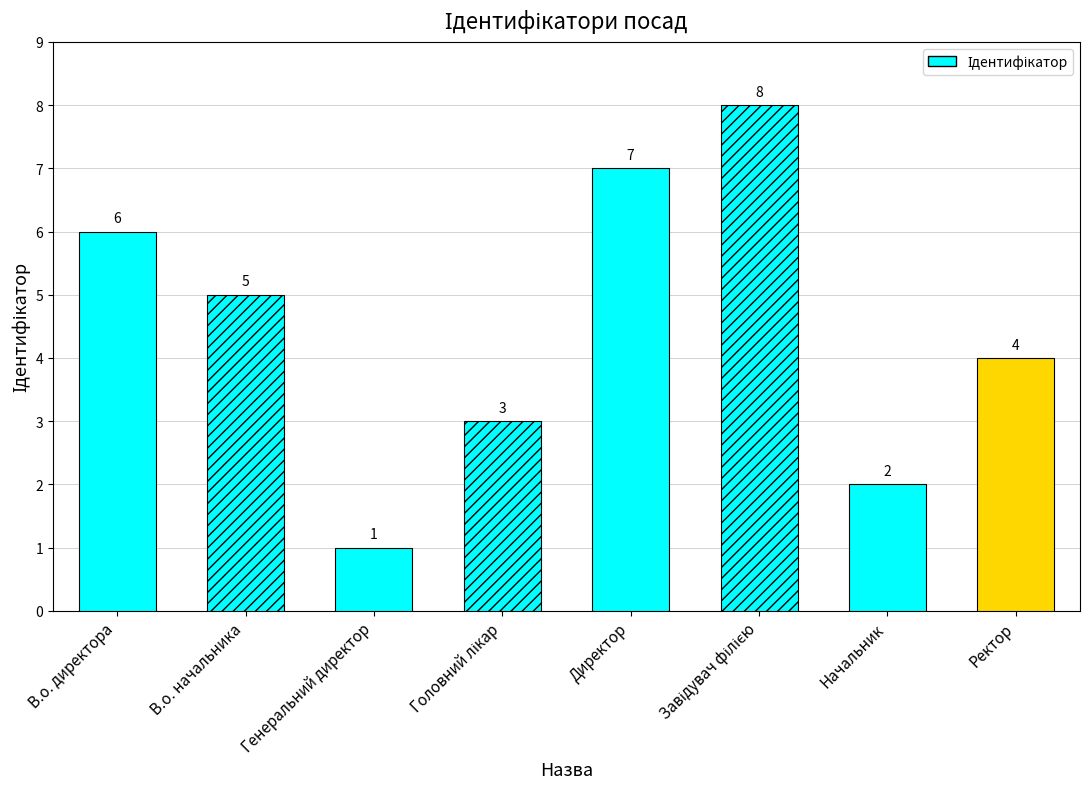

How many values are below 5?

4